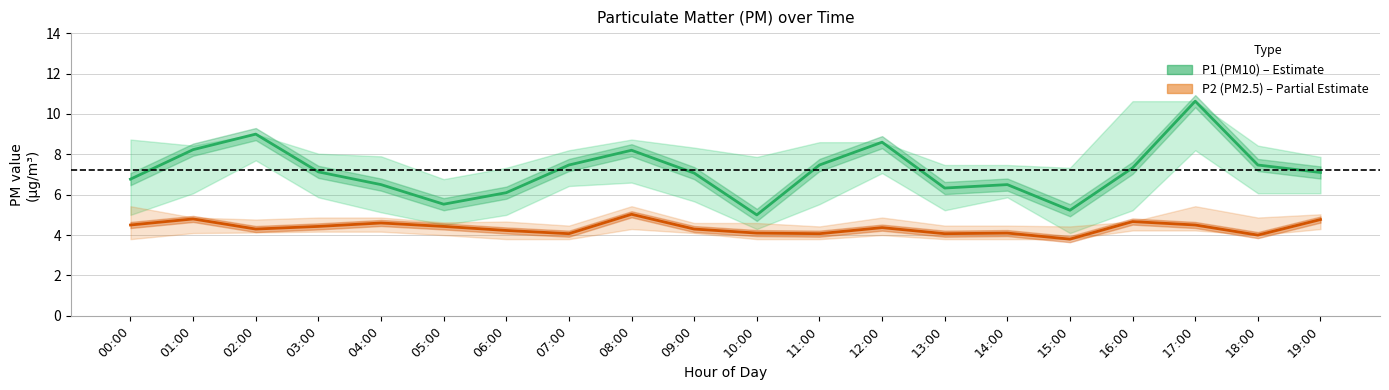

True or false: P1 (PM10) has more than 1 points higher than both neighbors.

True